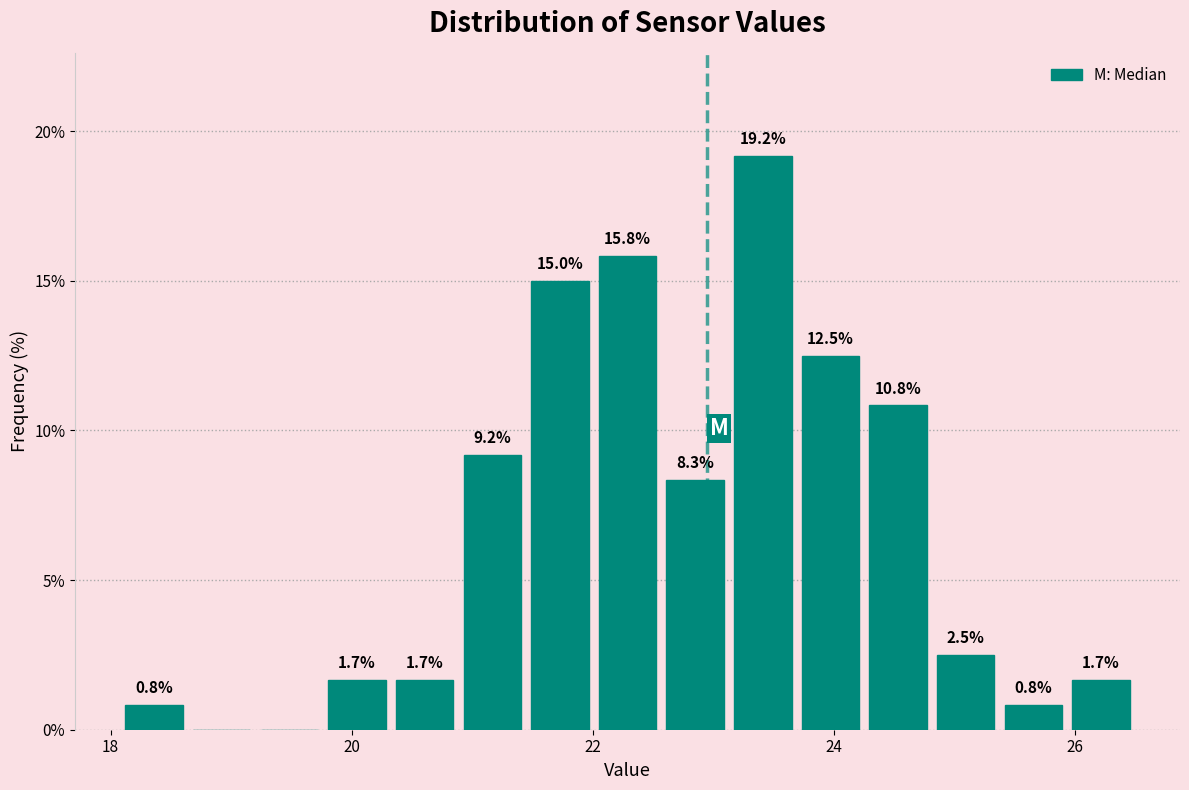

Around what value on the x-axis is the tallest bar? Give the approximate position of its centre, as read against the axis.

23.4